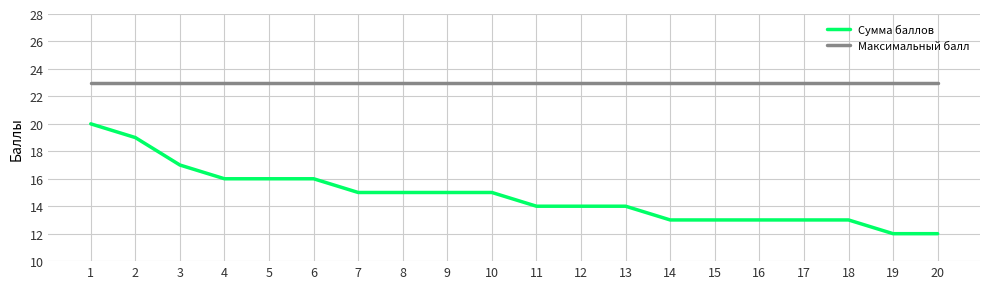

What is the spread (max minus min) of values at 2?

4